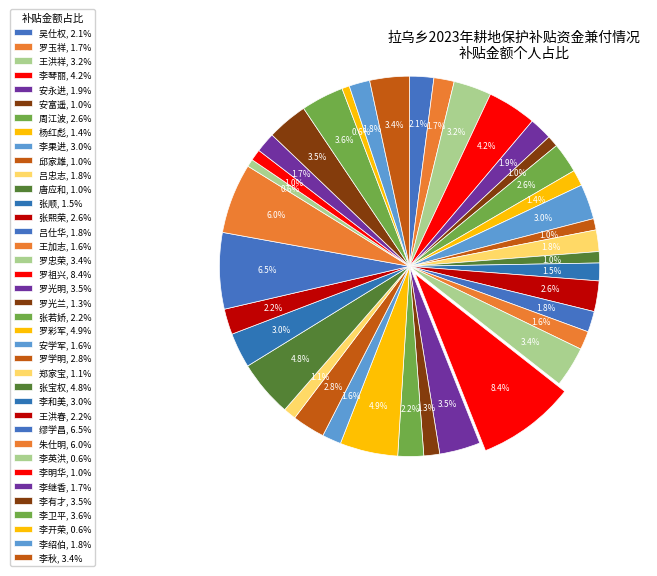

What is the change in value from 吕仕华 to 安学军?

-27.4